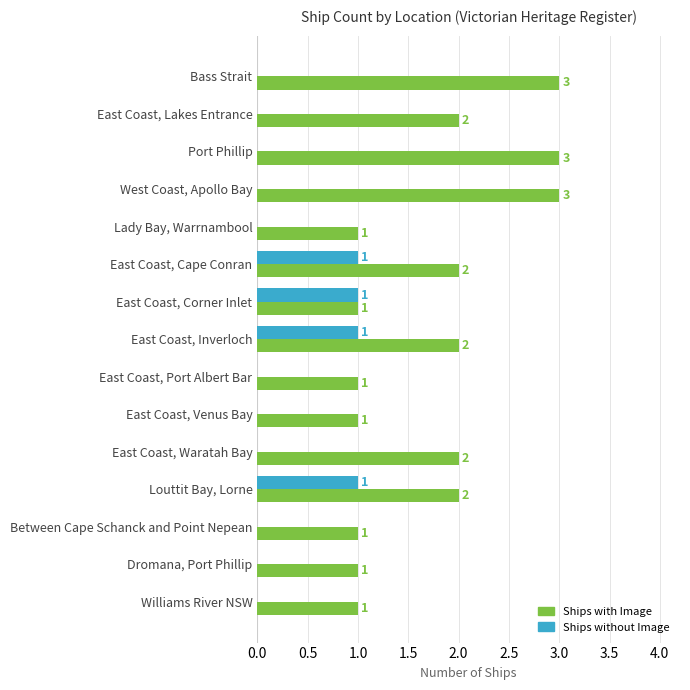

What is the greatest value displayed?

3